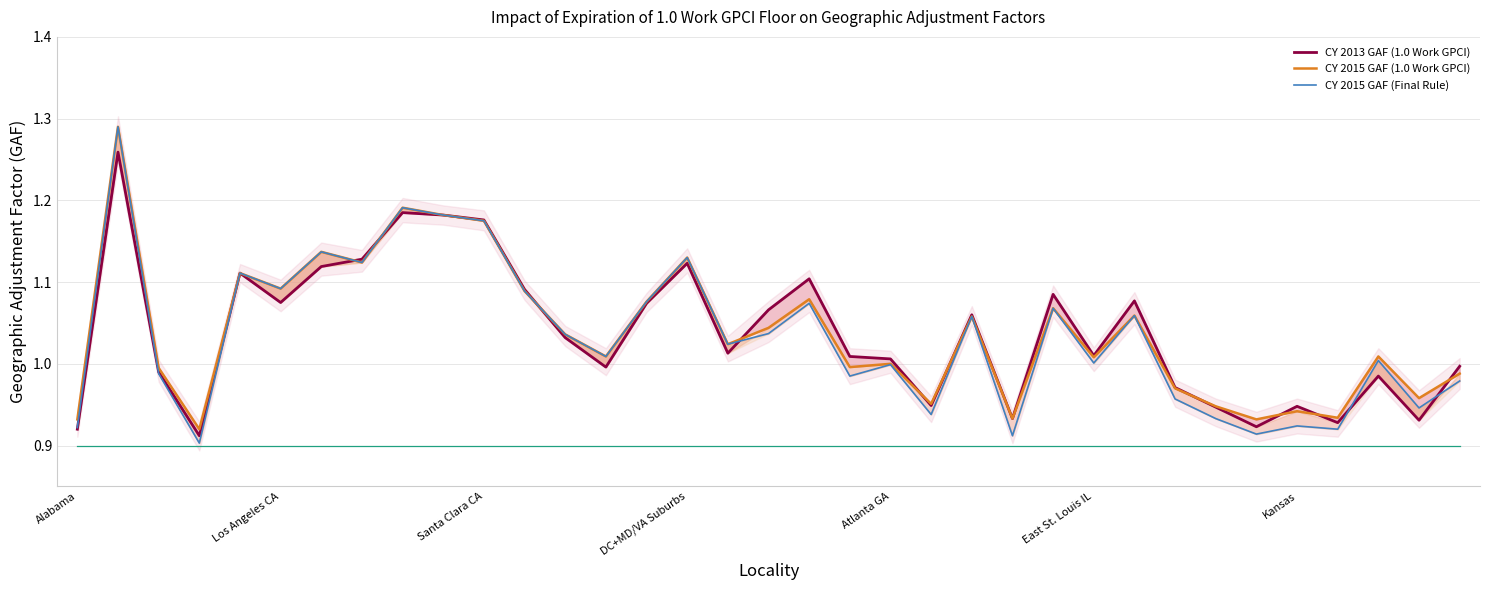

What are all the series names shown in the legend?

CY 2013 GAF (1.0 Work GPCI), CY 2015 GAF (1.0 Work GPCI), CY 2015 GAF (Final Rule)